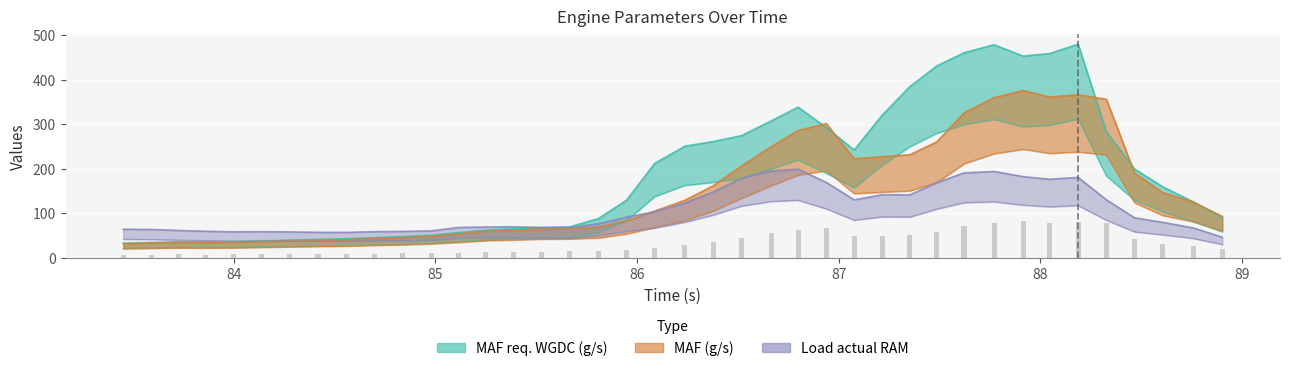

What is the approximate value of Load actual RAM at 87.487?

168.6